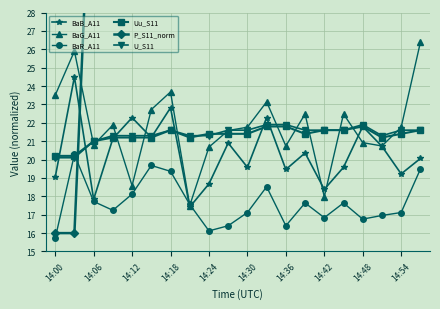

Where is the first local minimum for BaG_A11?

14:06